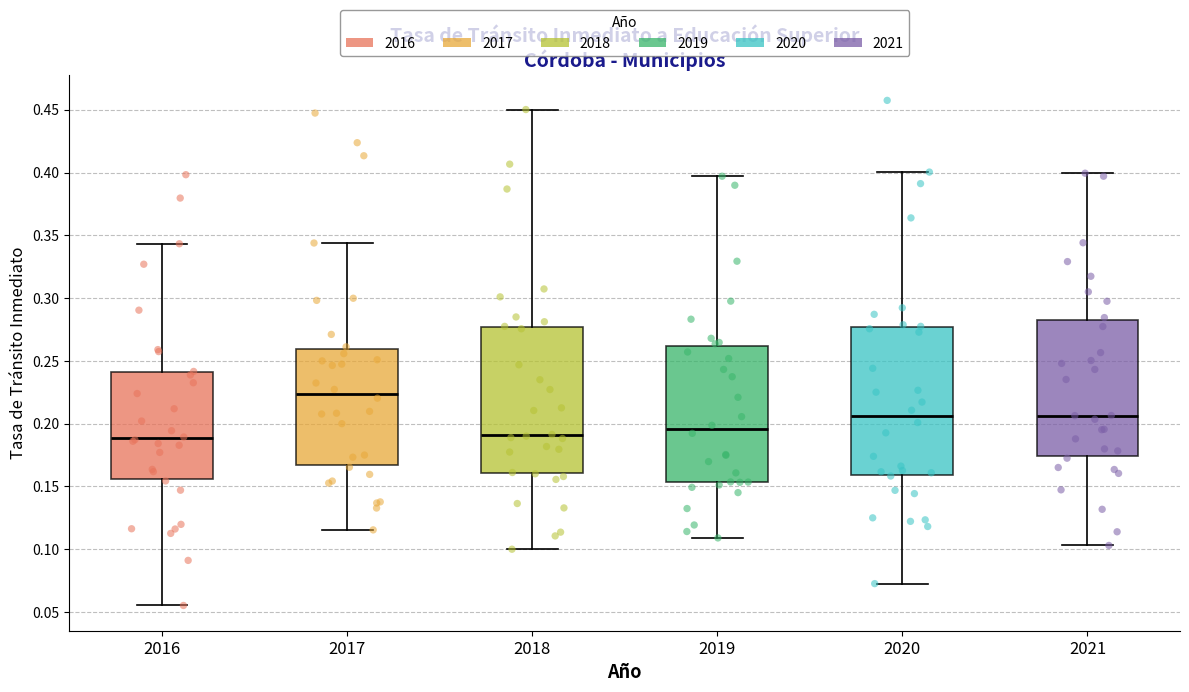

Reading left to right, read every box against the y-axis: the position of its median line, the range the box covers, and the ends of its whiskers. The values are not printed on the chart, so give them approximately, as read against the axis.

2016: median 0.190, box 0.155 to 0.240, whiskers 0.055 to 0.345
2017: median 0.225, box 0.165 to 0.260, whiskers 0.115 to 0.345
2018: median 0.190, box 0.160 to 0.275, whiskers 0.100 to 0.450
2019: median 0.195, box 0.155 to 0.260, whiskers 0.110 to 0.395
2020: median 0.205, box 0.160 to 0.275, whiskers 0.075 to 0.400
2021: median 0.205, box 0.175 to 0.285, whiskers 0.105 to 0.400